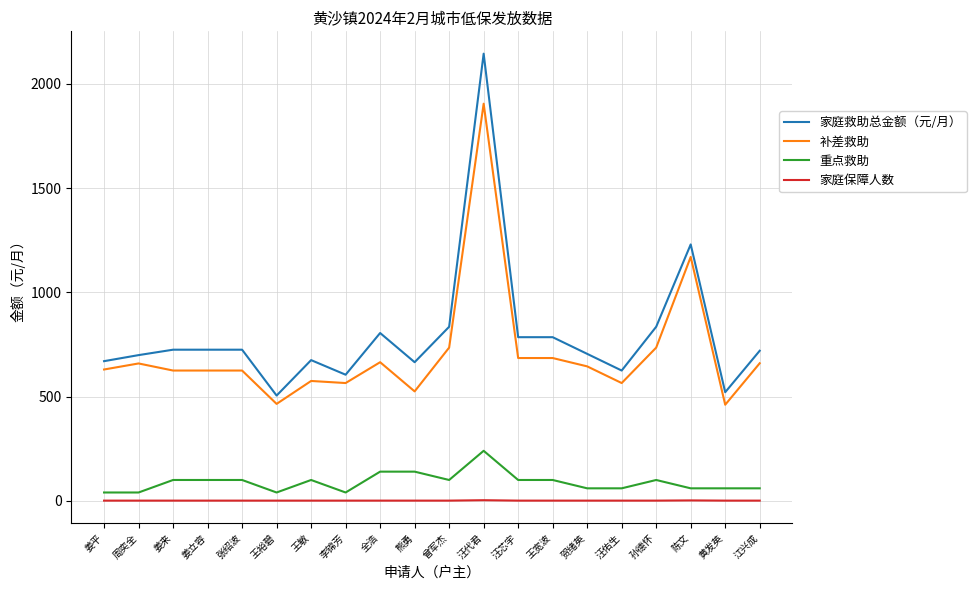

What is the lowest value of the 家庭救助总金额（元/月） series?

505